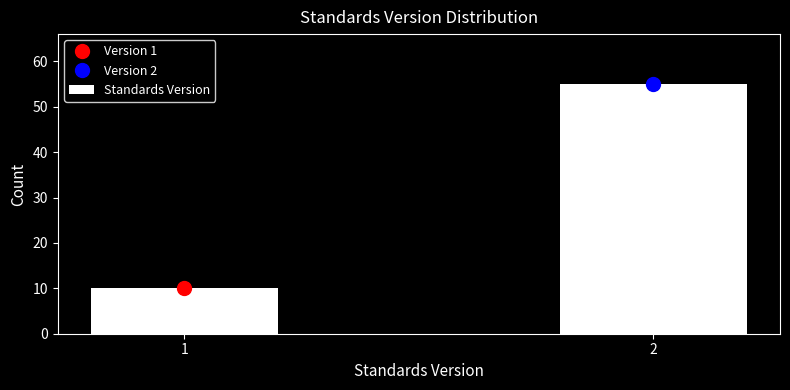

Reading left to right, list all the values displayed in this chart.

1=10	2=55